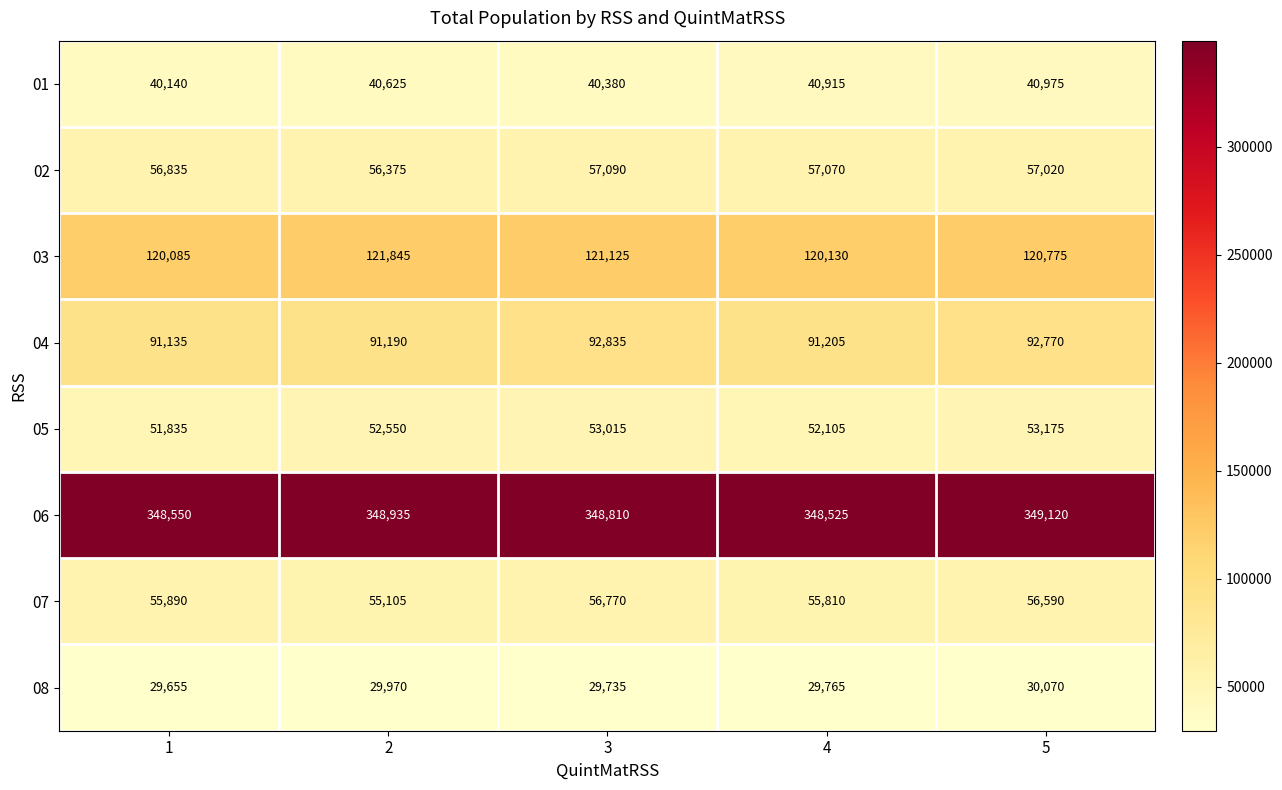

What is the maximum value for 08?

30070